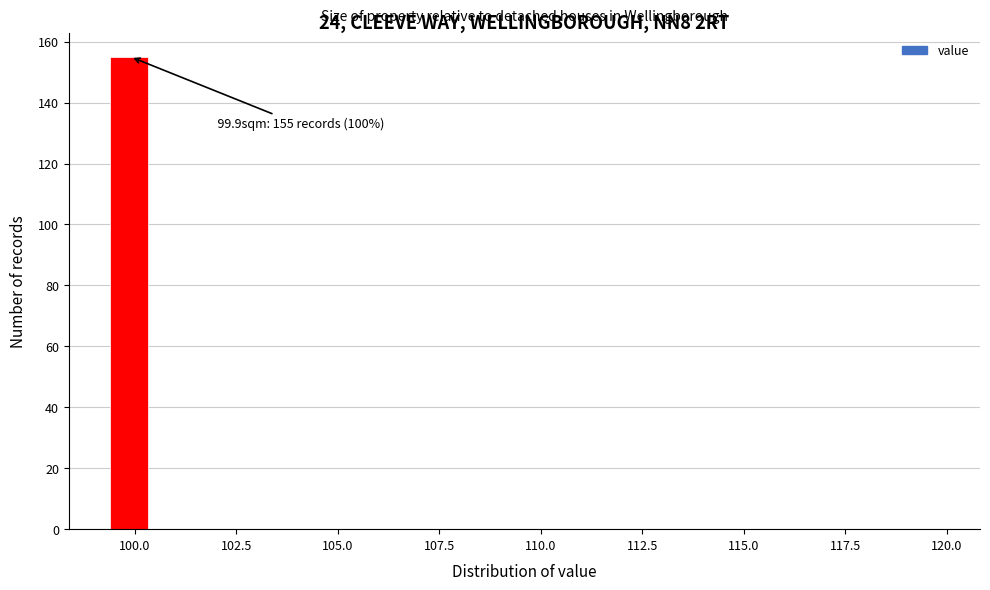

Read against the x-axis, roughly where is the centre of the tallest bar?

100.0